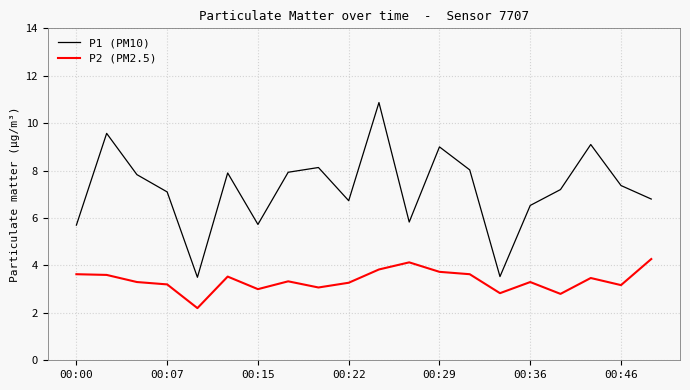

Which series has the largest range (max minus min)?

P1 (PM10)